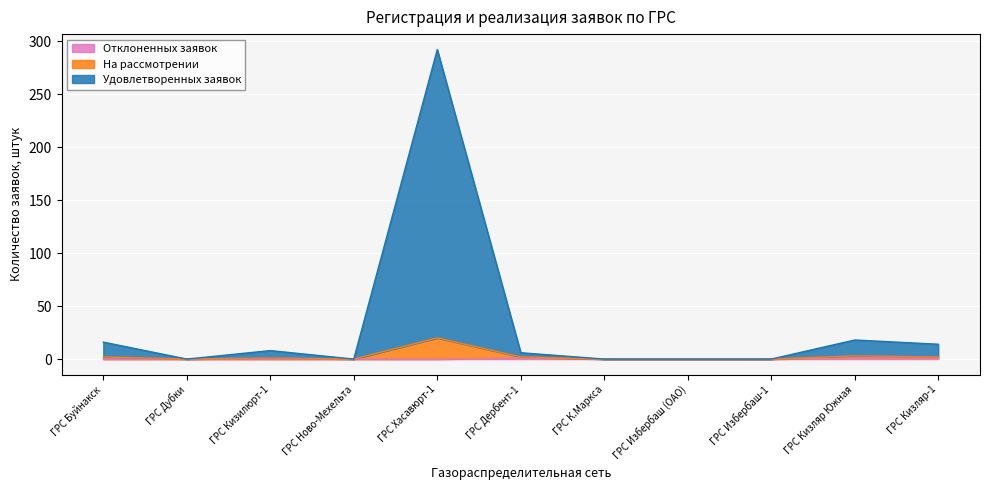

Reading right to left, extract all data points from this chart.

Удовлетворенных заявок: 14	18	0	0	0	6	292	0	8	0	16
На рассмотрении: 2	3	0	0	0	2	20	0	1	0	2
Отклоненных заявок: 1	1	0	0	0	1	0	0	0	0	0